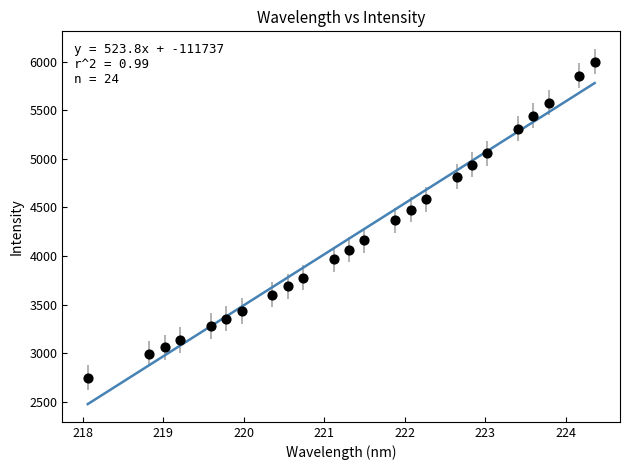

How many data points are displayed?

24